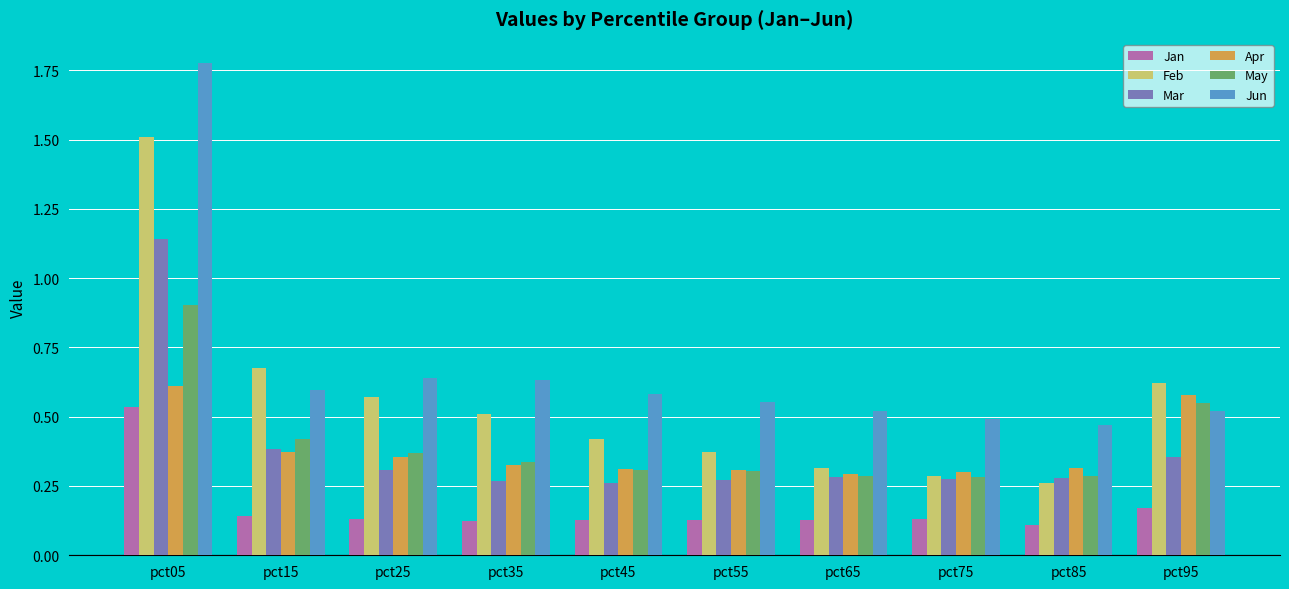

Rank the series by their maximum value, from highest to lowest.

Jun, Feb, Mar, May, Apr, Jan